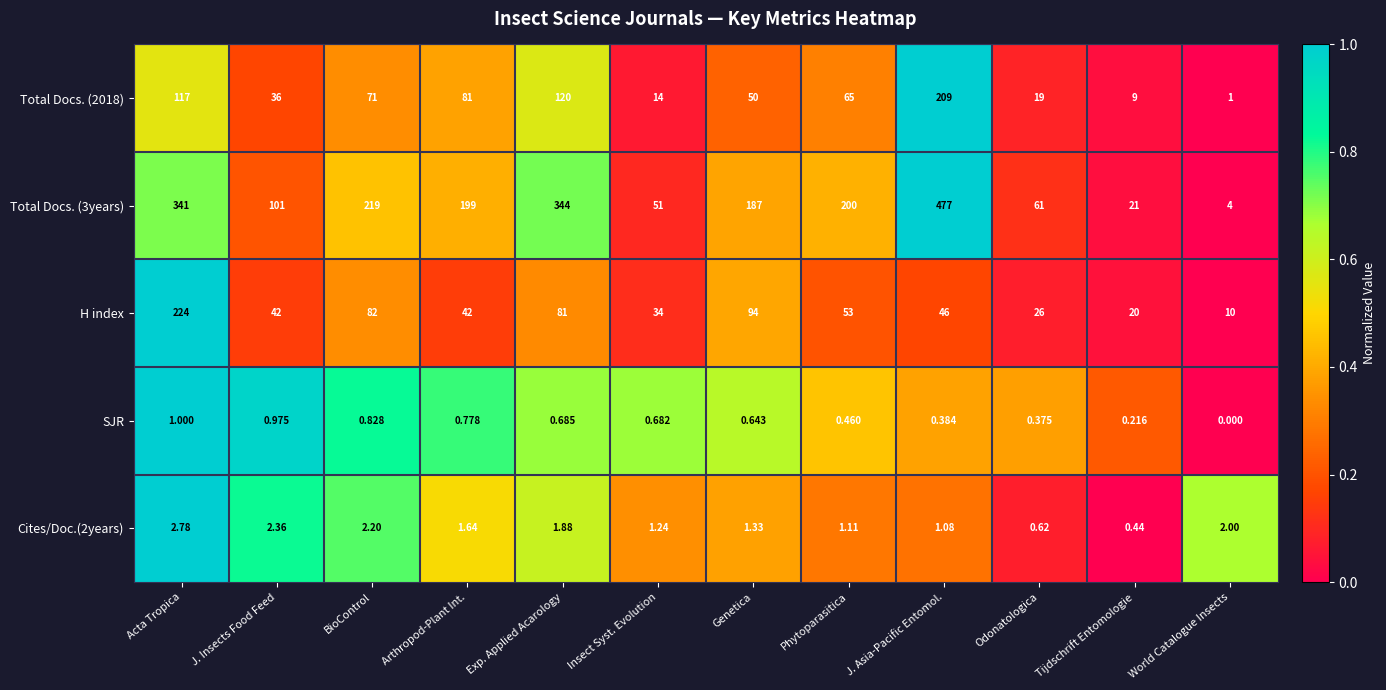

At which label does Total Docs. (3years) reach its peak?

J. Asia-Pacific Entomol.